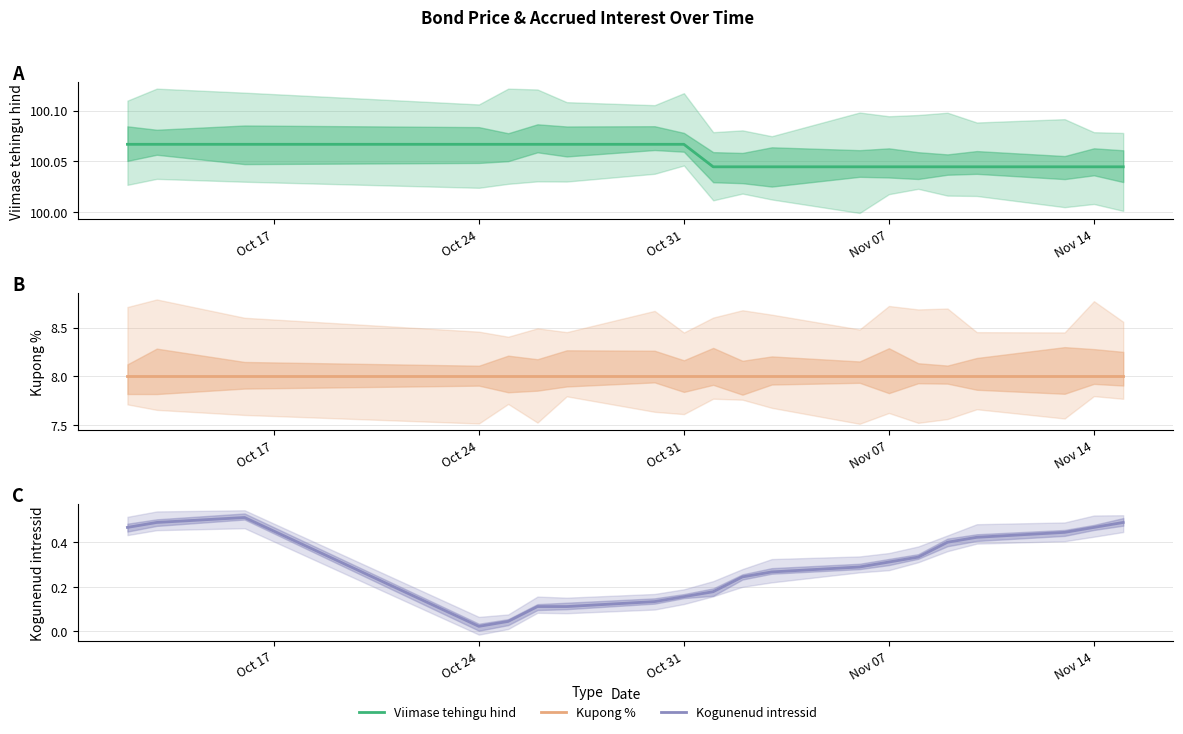

True or false: Kupong % and Viimase tehingu hind intersect in this chart.

False